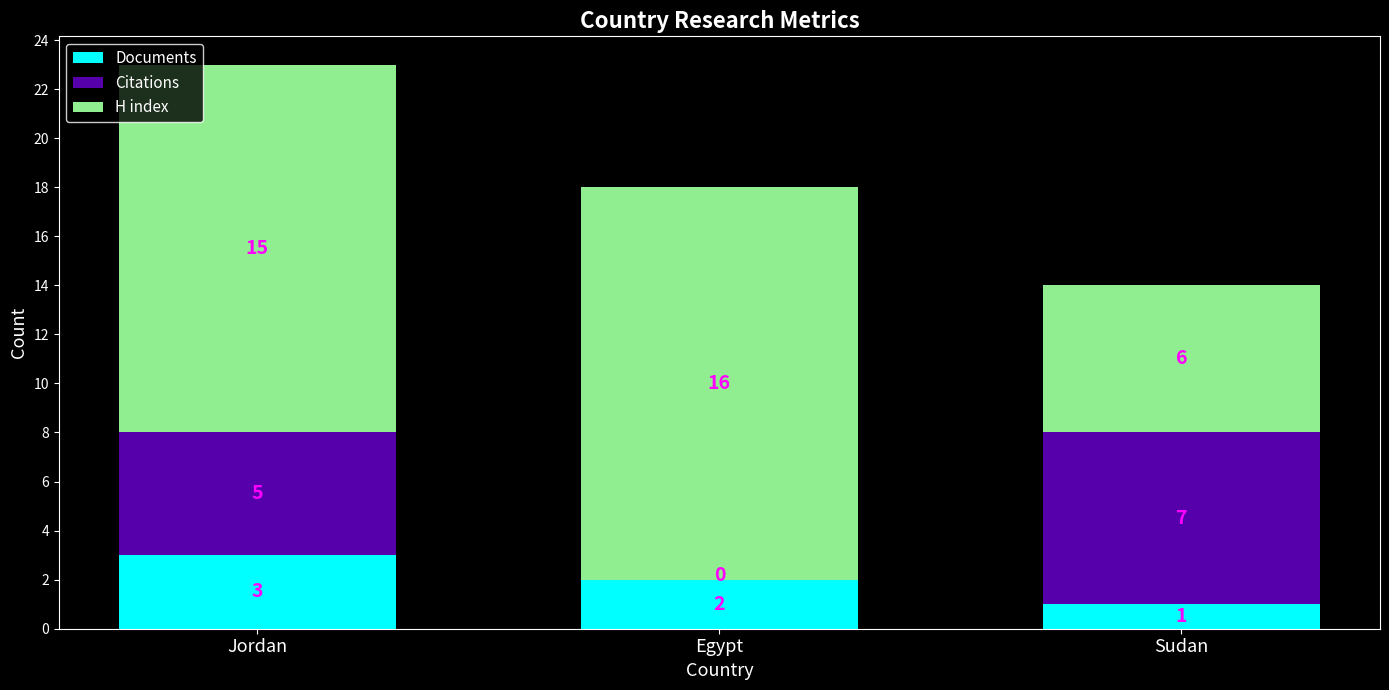

True or false: Documents has a value of 2 at Jordan.

False